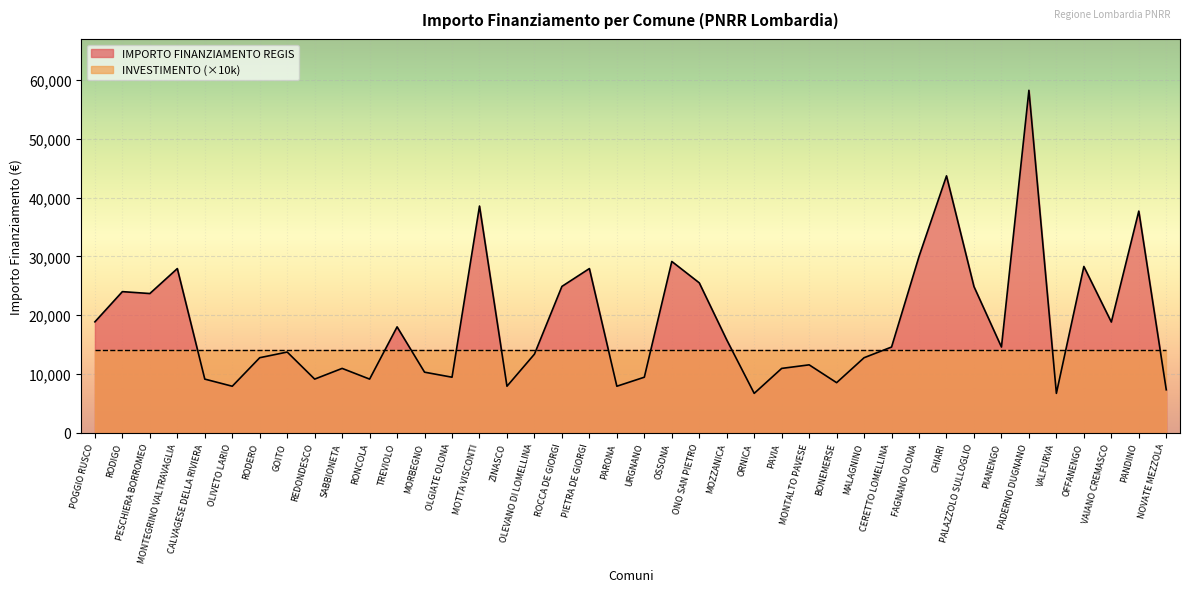

What is the label of the 22nd point from the right?

PIETRA DE GIORGI